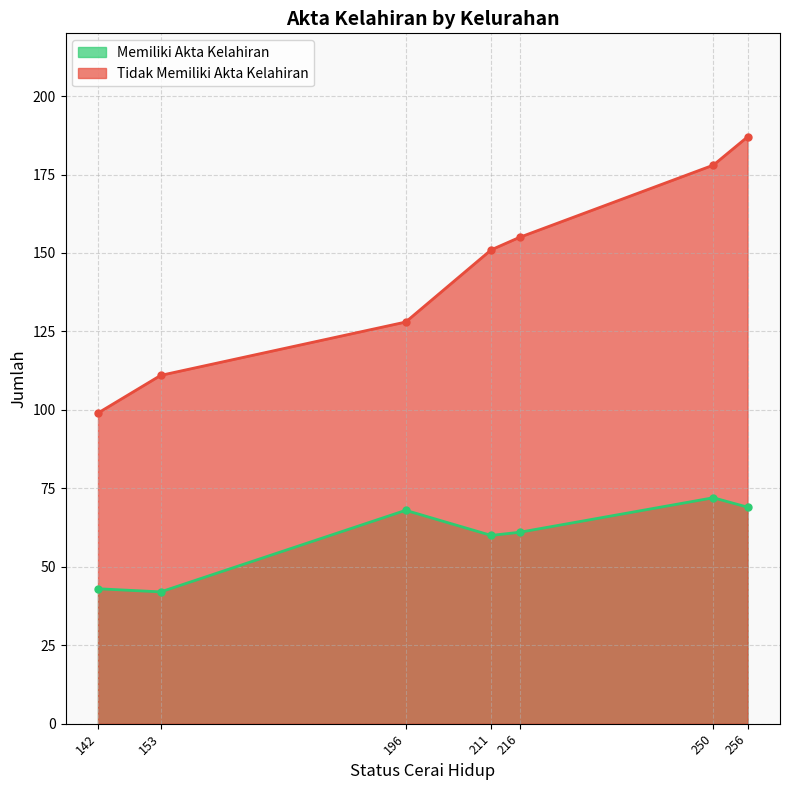

True or false: Tidak Memiliki Akta Kelahiran and Memiliki Akta Kelahiran intersect in this chart.

False